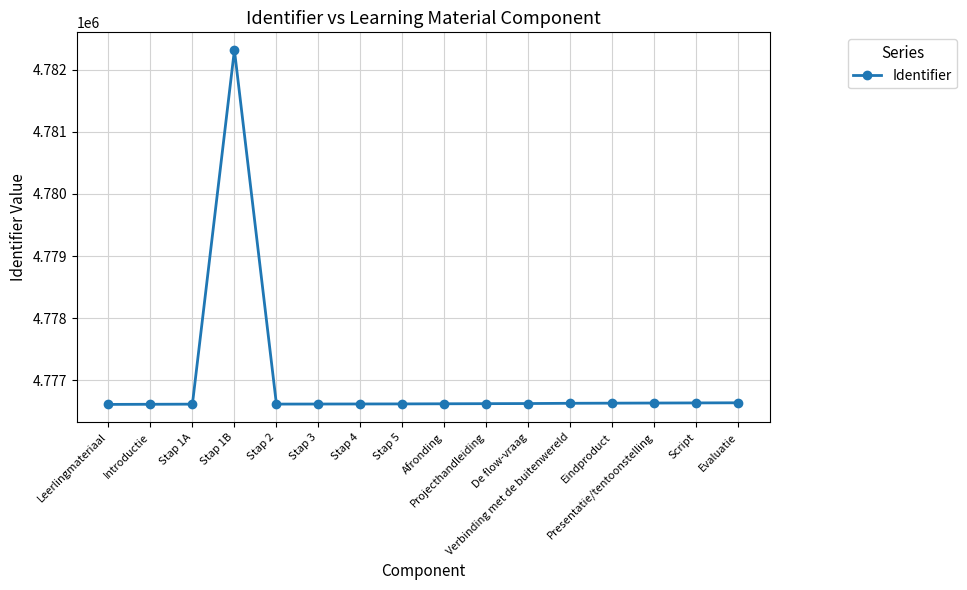

Is it true that the value at De flow-vraag is 7920760?

False